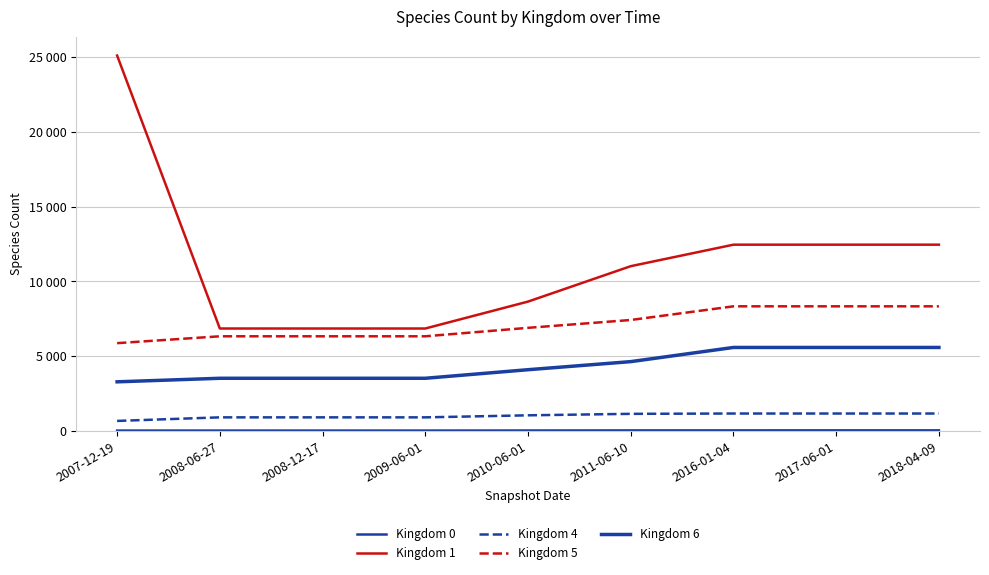

What is the sum of all Kingdom 0 values?

333